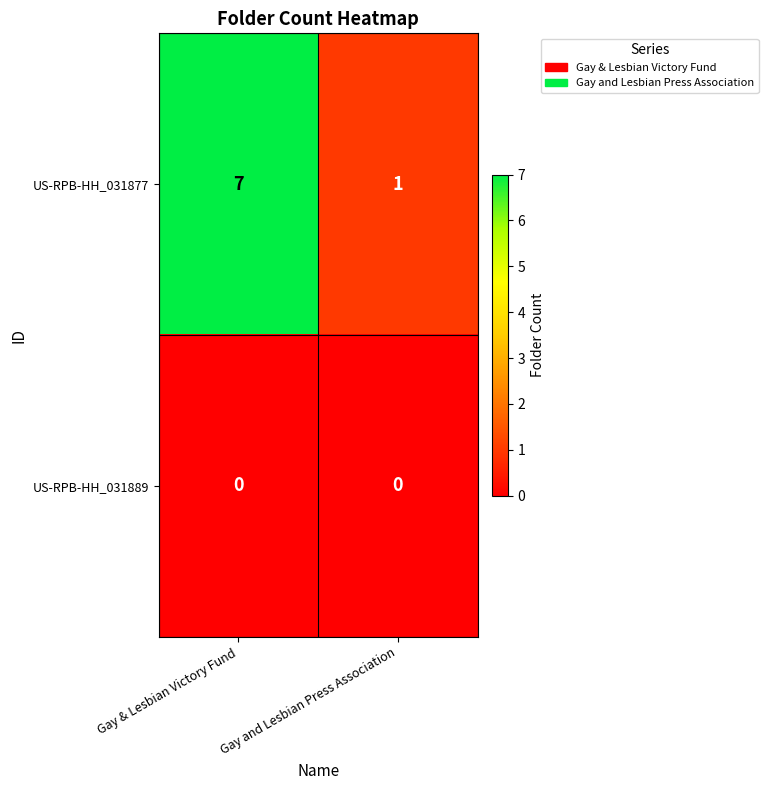

What value does the US-RPB-HH_031877 series have at Gay & Lesbian Victory Fund?

7